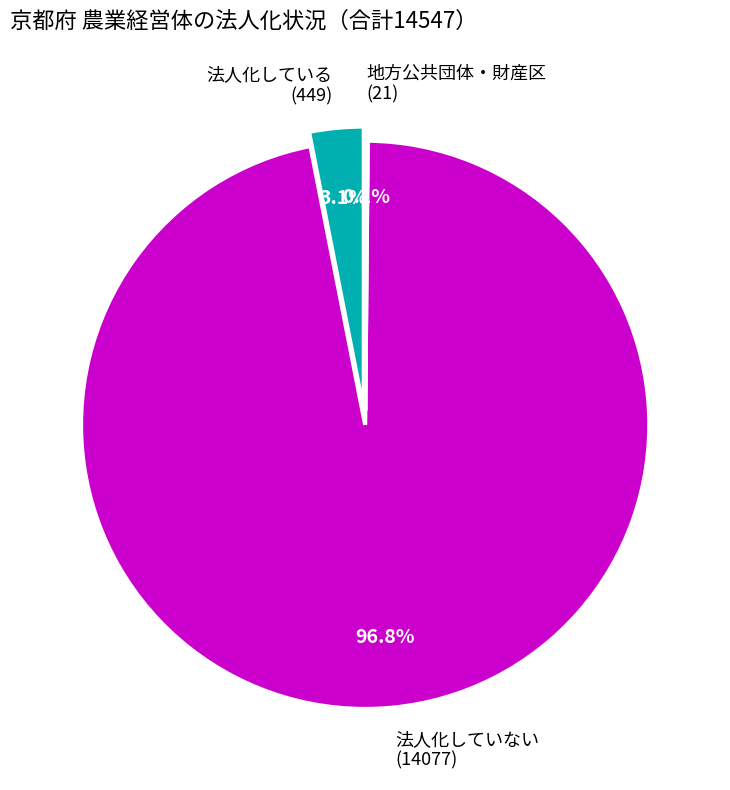

Which slice is the smallest?

地方公共団体・財産区